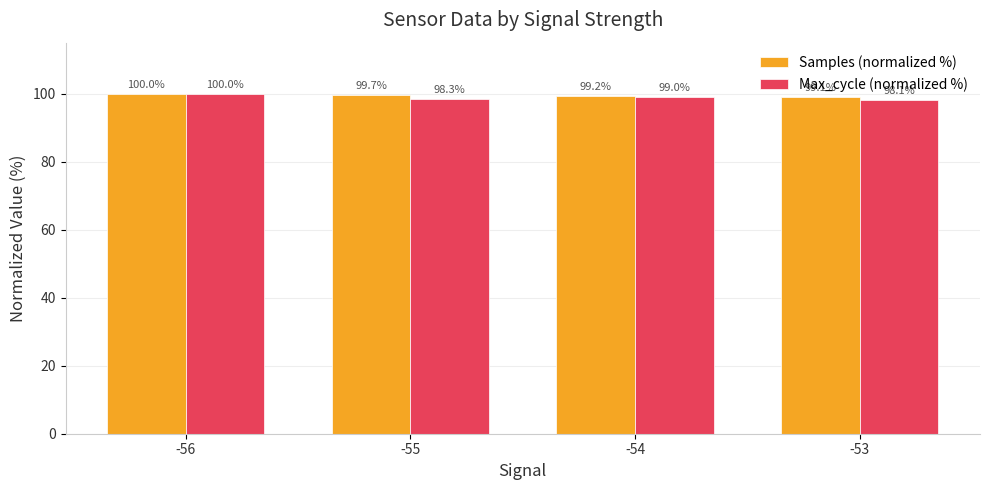

Reading left to right, extract all data points from this chart.

Samples (normalized %): -56=100.0	-55=99.7	-54=99.2	-53=99.1
Max_cycle (normalized %): -56=100.0	-55=98.3	-54=99.0	-53=98.1